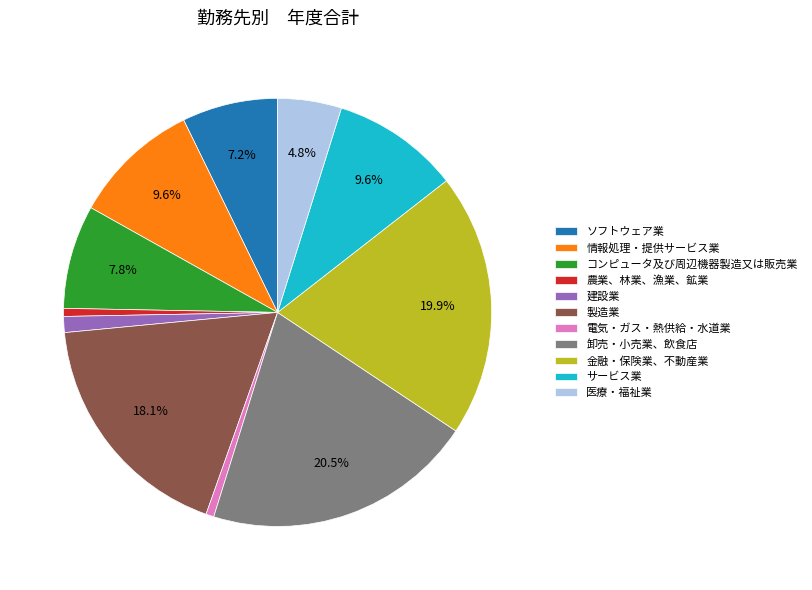

Which slice is the largest?

卸売・小売業、飲食店